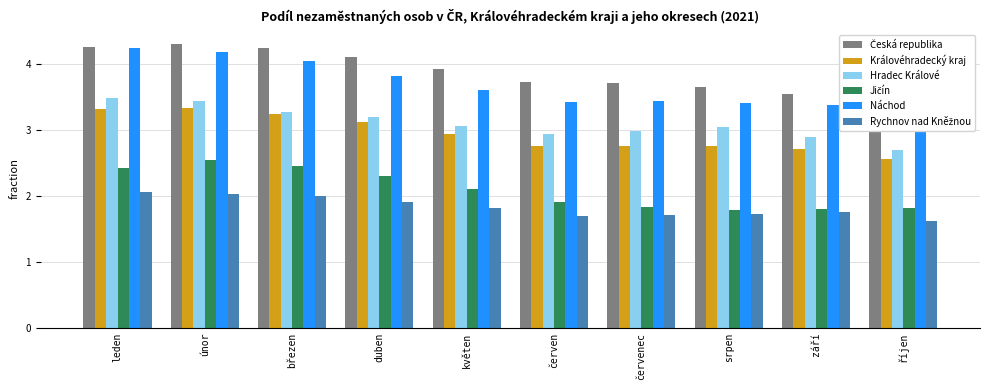

Is it true that Jičín equals 2.5 at březen?

True